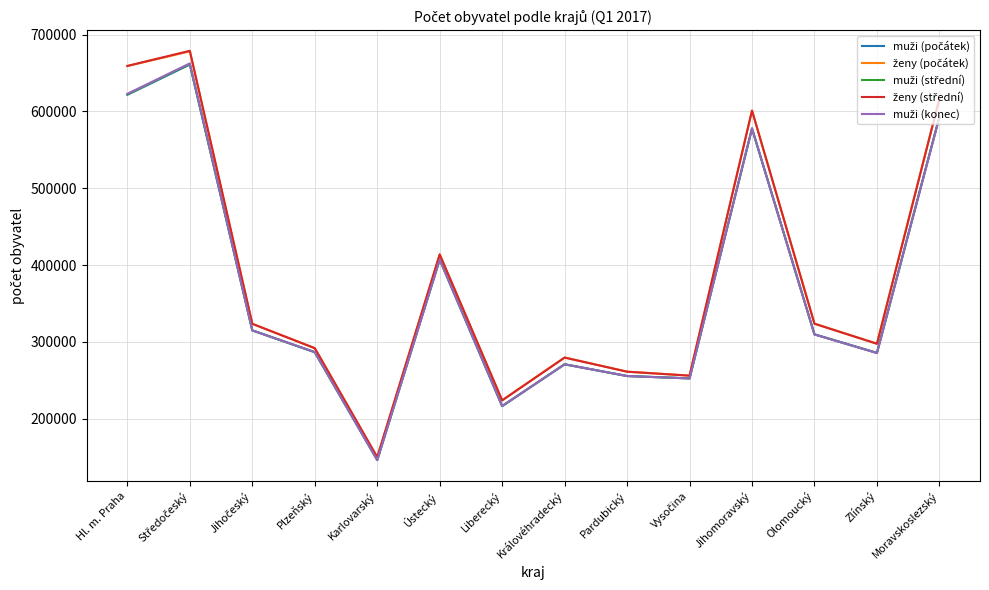

At which category does the chart reach its minimum across all series?

Karlovarský